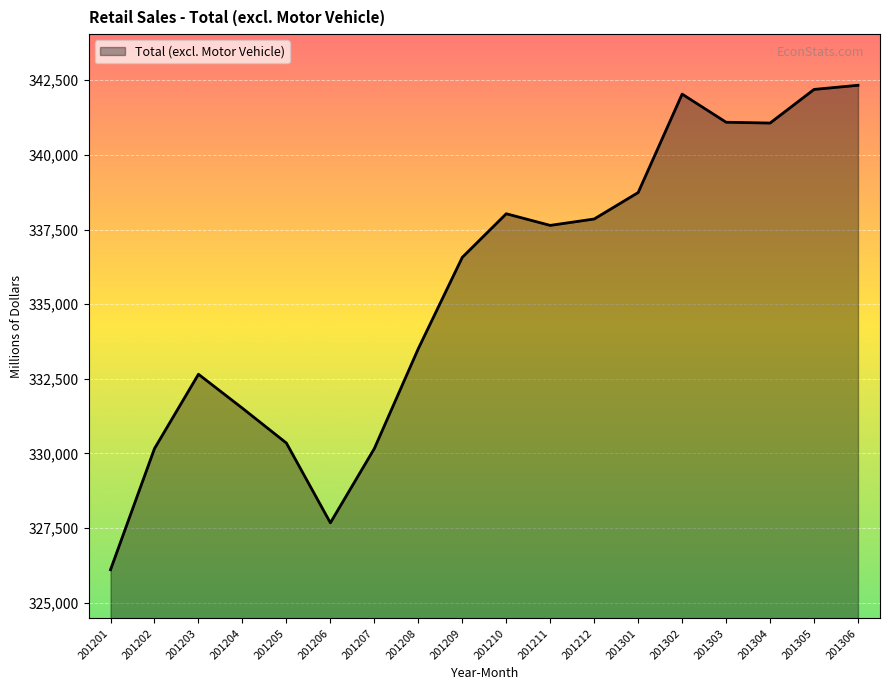

What value does the data have at 201212, to the nearest 10?

337850